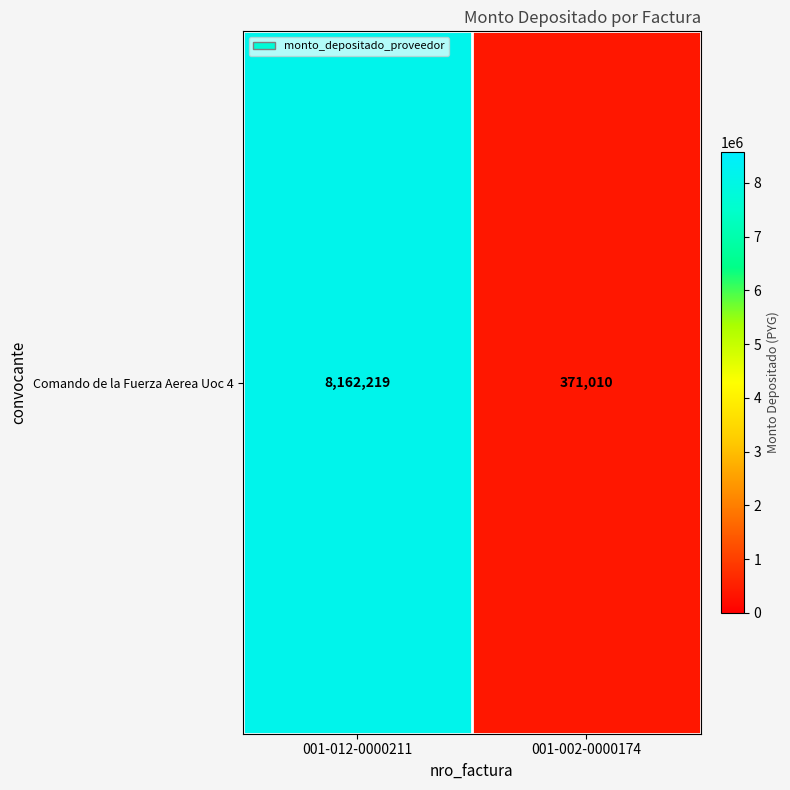

What is the average value?

4266614